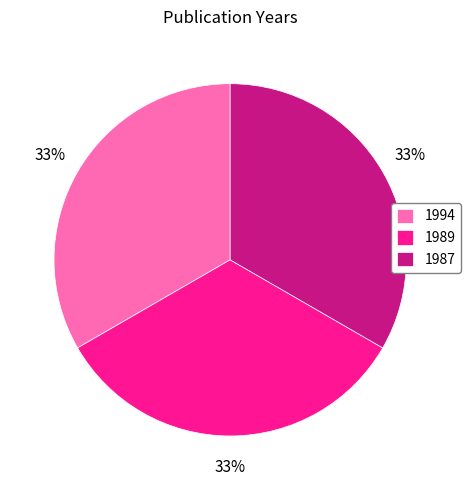

Is 1989 the majority of the pie?

No